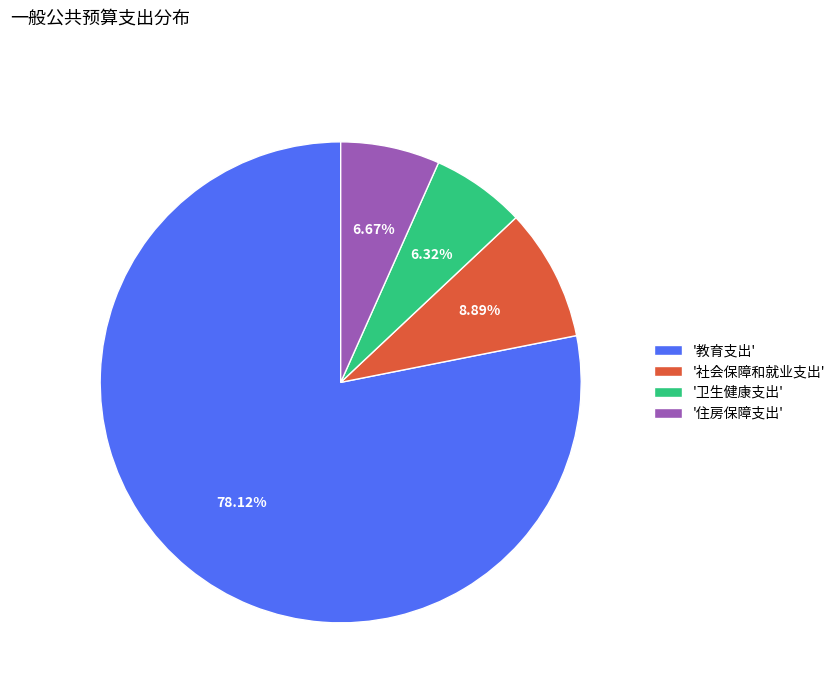

Is there a majority slice in this chart?

Yes